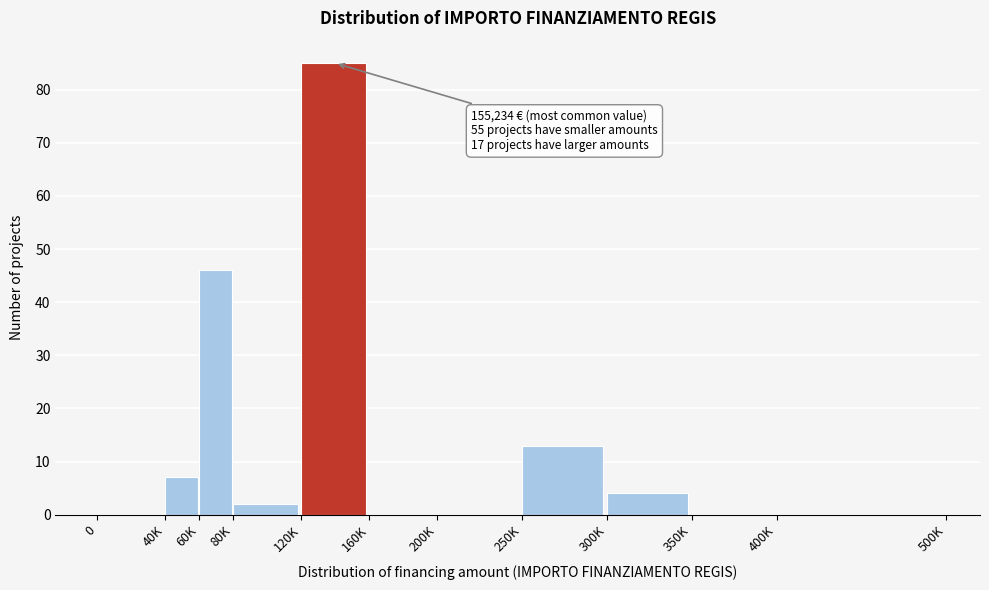

Reading right to left, what are all the values shown in this chart?

400K=0	350K=0	300K=4	250K=13	200K=0	160K=0	120K=85	80K=2	60K=46	40K=7	0=0